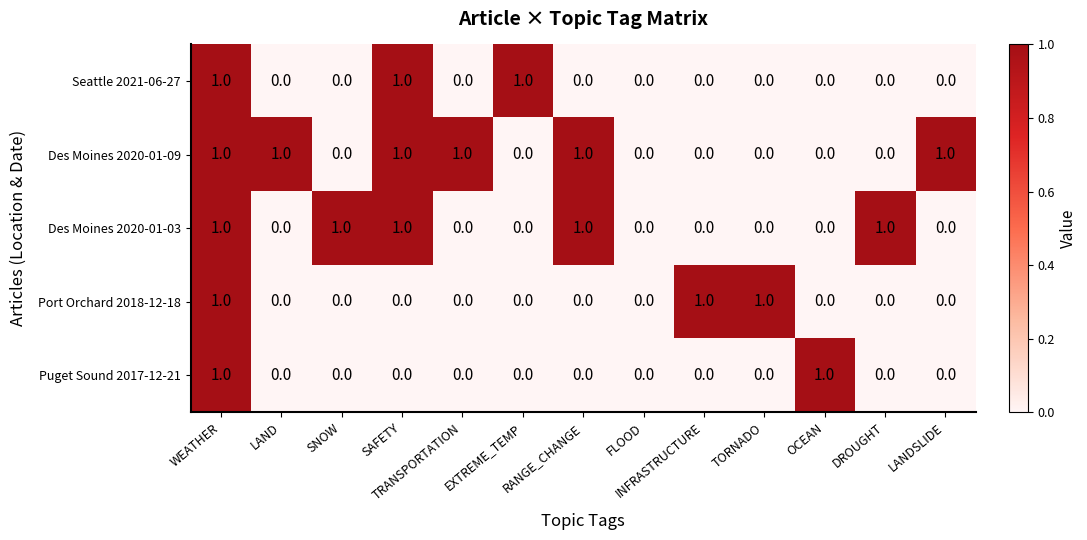

Is the value of Des Moines 2020-01-03 at SNOW greater than the value of Seattle 2021-06-27 at FLOOD?

Yes